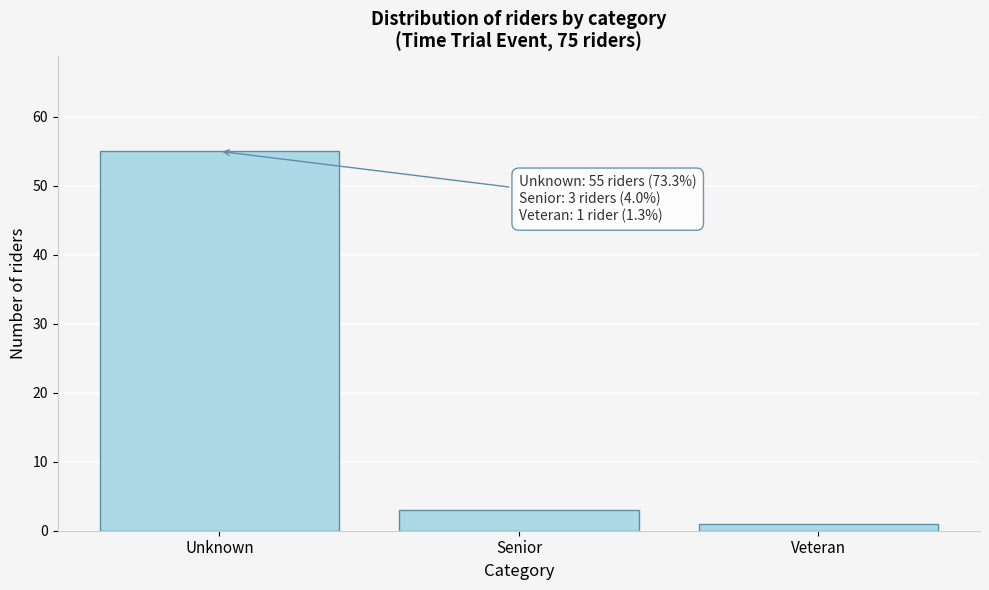

Reading left to right, what are all the values shown in this chart?

Unknown=55	Senior=3	Veteran=1